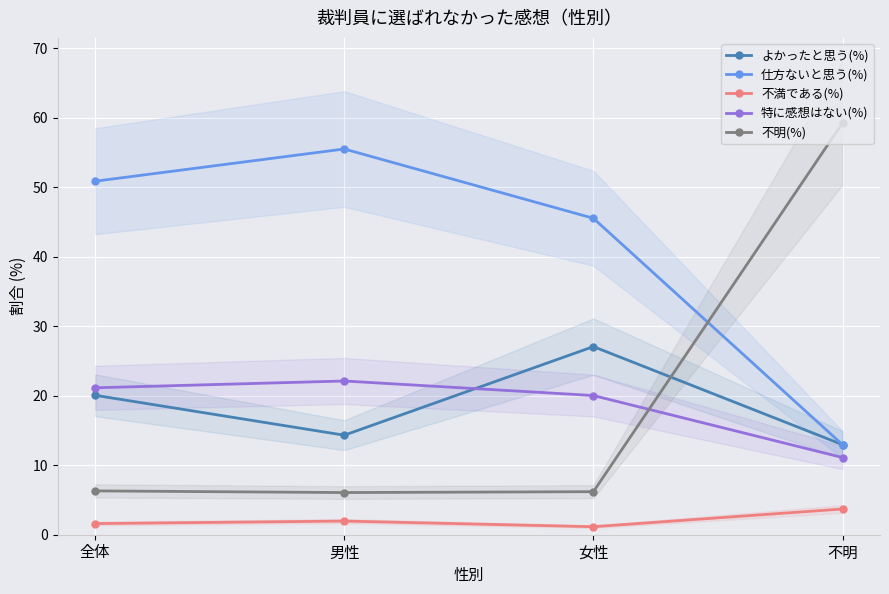

Reading left to right, what are all the values shown in this chart?

よかったと思う(%): 全体=20.1	男性=14.3	女性=27.1	不明=13.0
仕方ないと思う(%): 全体=50.9	男性=55.5	女性=45.5	不明=13.0
不満である(%): 全体=1.6	男性=2.0	女性=1.2	不明=3.7
特に感想はない(%): 全体=21.1	男性=22.1	女性=20.0	不明=11.1
不明(%): 全体=6.3	男性=6.1	女性=6.2	不明=59.3